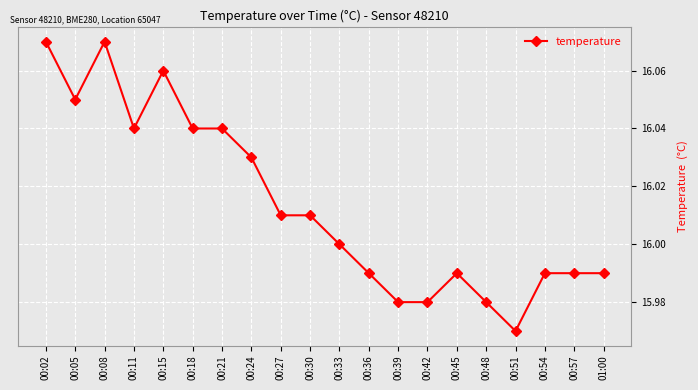

What is the difference between the maximum and second lowest values?

0.1